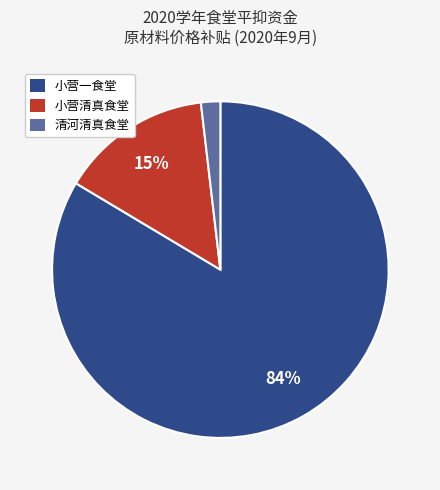

To the nearest percent, what is the average slice percentage?

33%